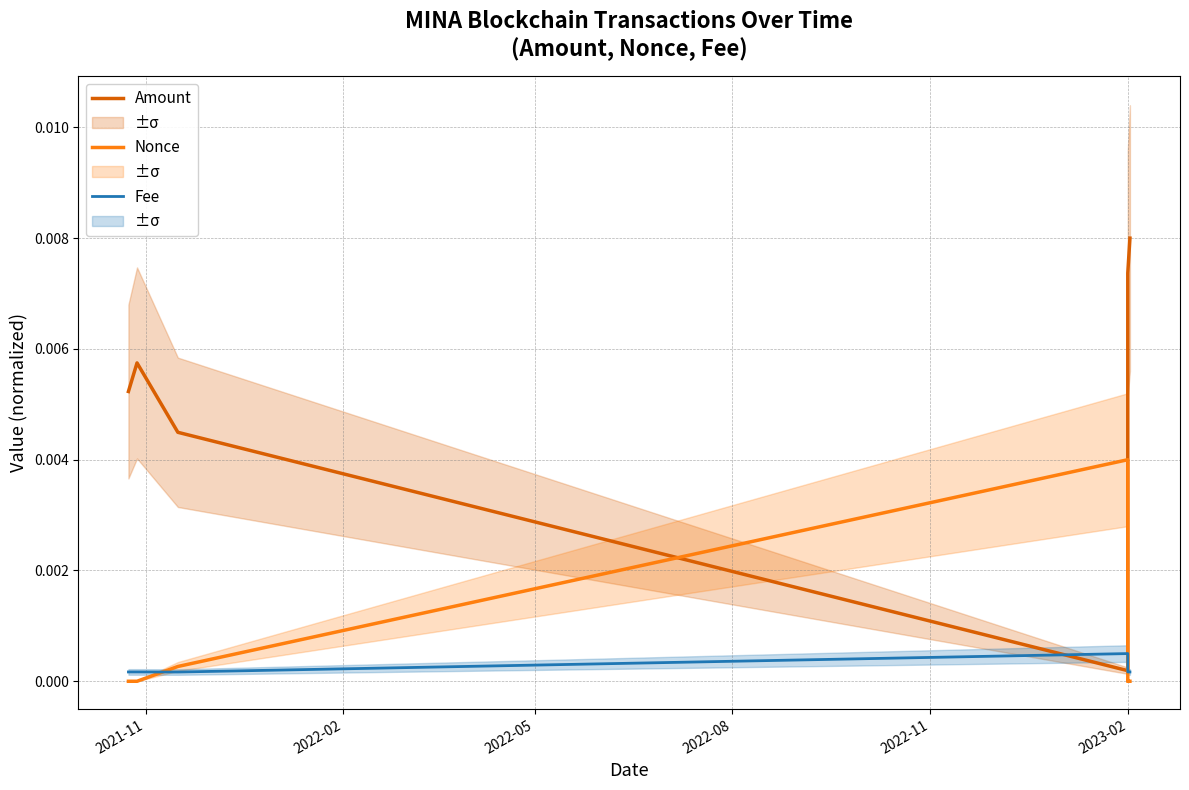

True or false: Fee has more than 0 interior local peaks.

True